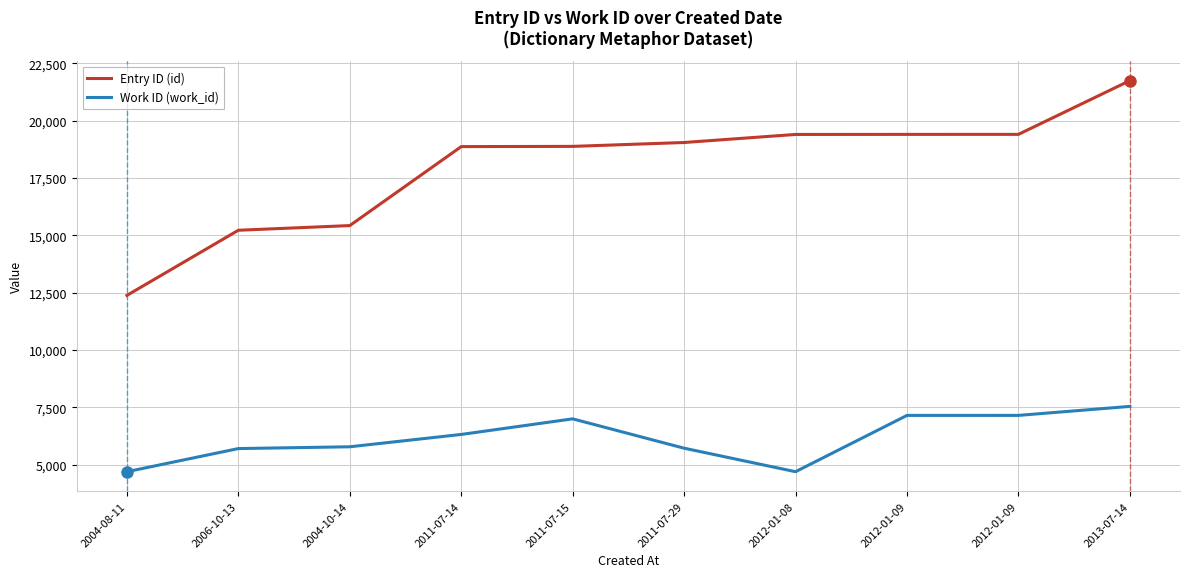

List the labels in order of Work ID (work_id) value, largest first.

2013-07-14, 2012-01-09, 2012-01-09, 2011-07-15, 2011-07-14, 2004-10-14, 2011-07-29, 2006-10-13, 2004-08-11, 2012-01-08